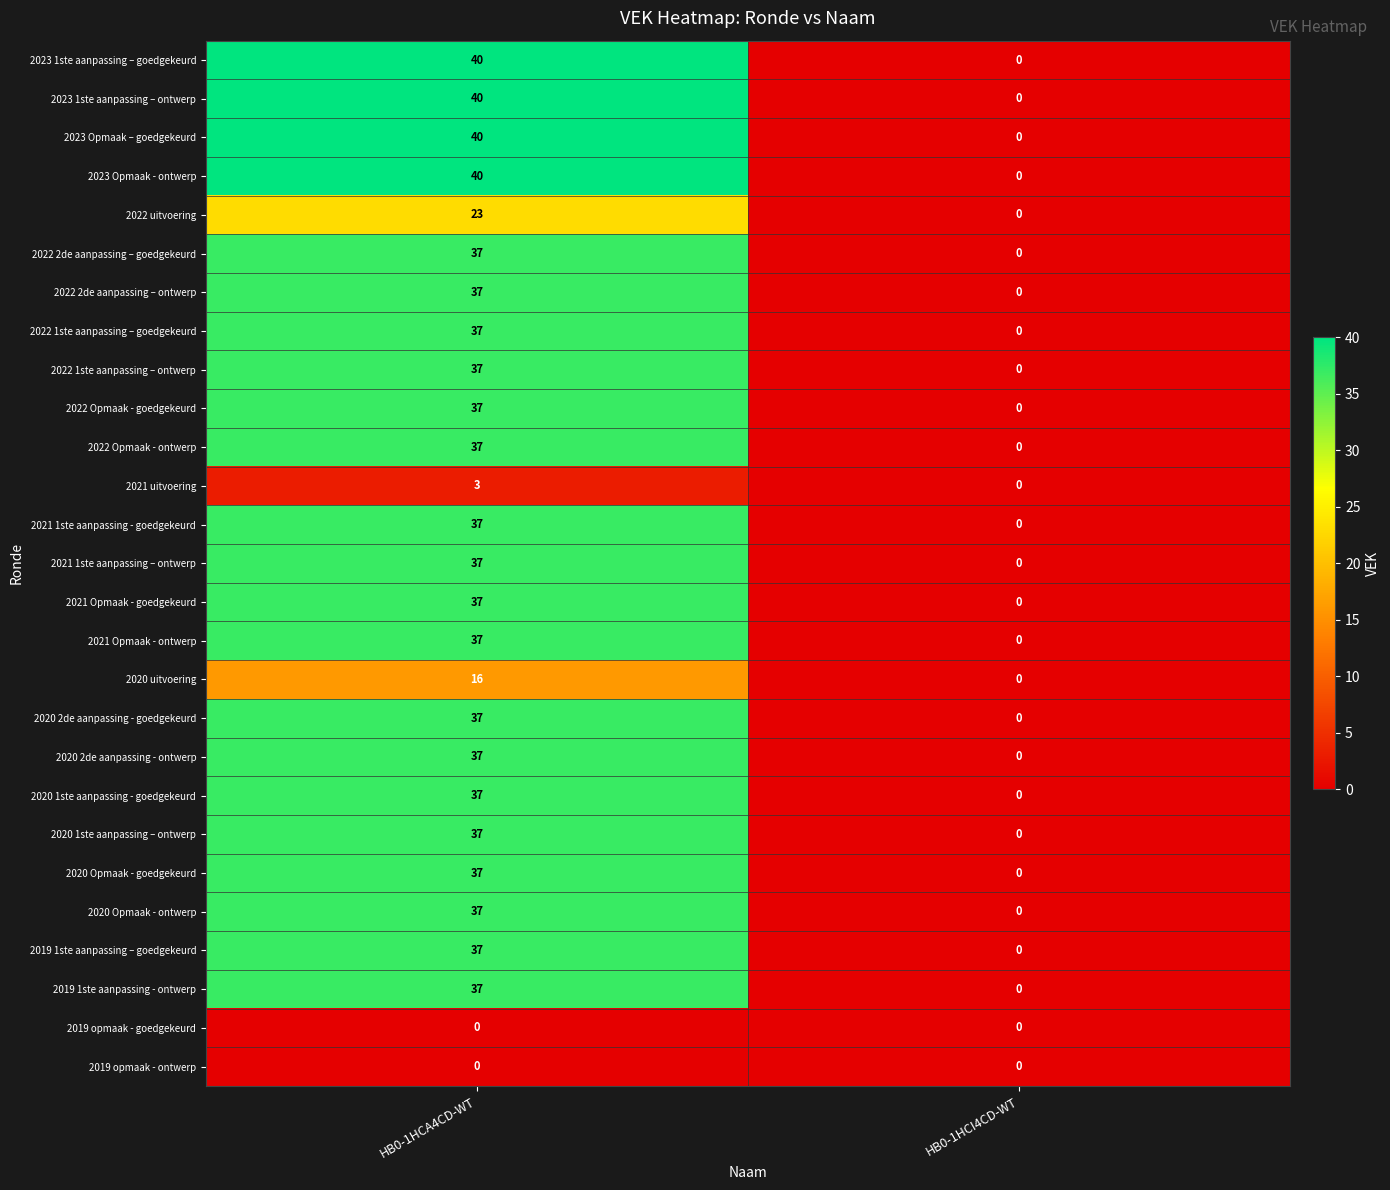

What is the greatest value displayed?

40